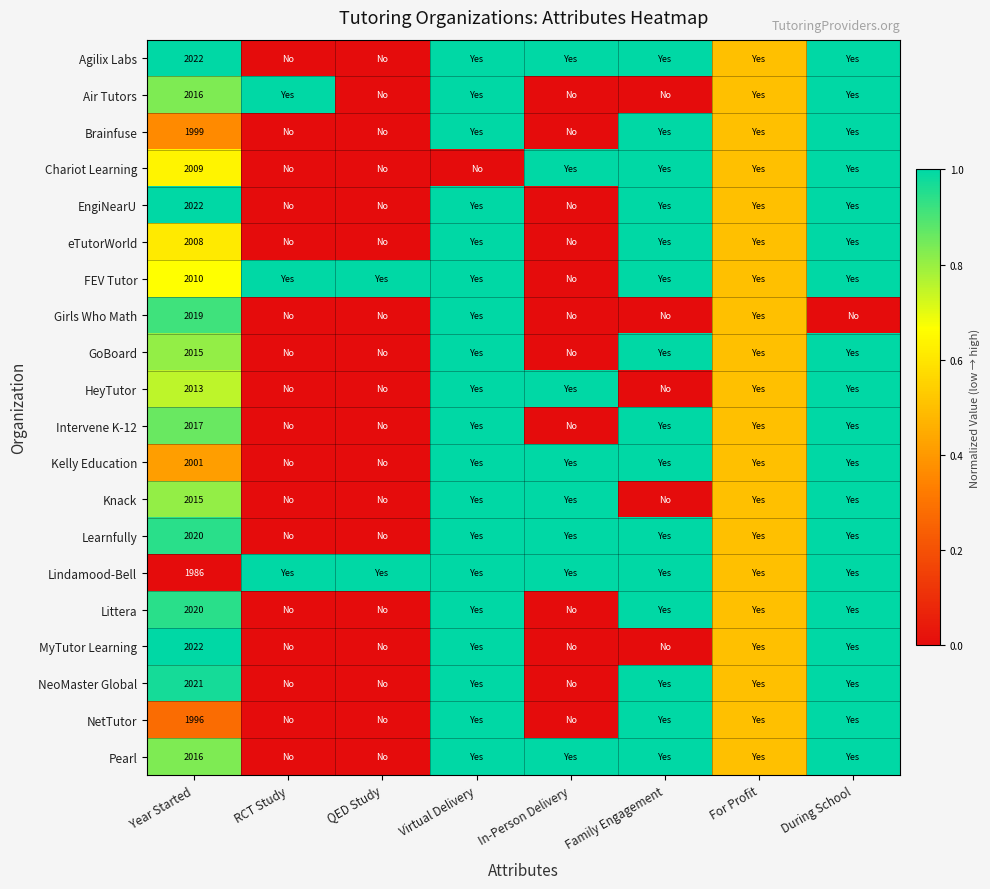

What is the difference between the NeoMaster Global values at Virtual Delivery and RCT Study?

1.0